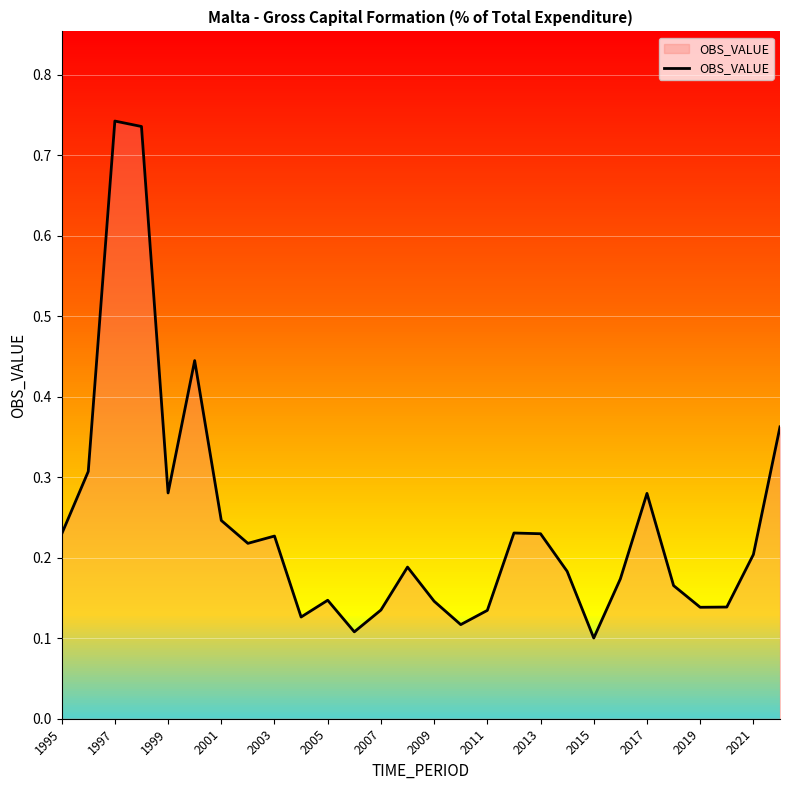

What is the difference between the maximum and minimum values?

0.6